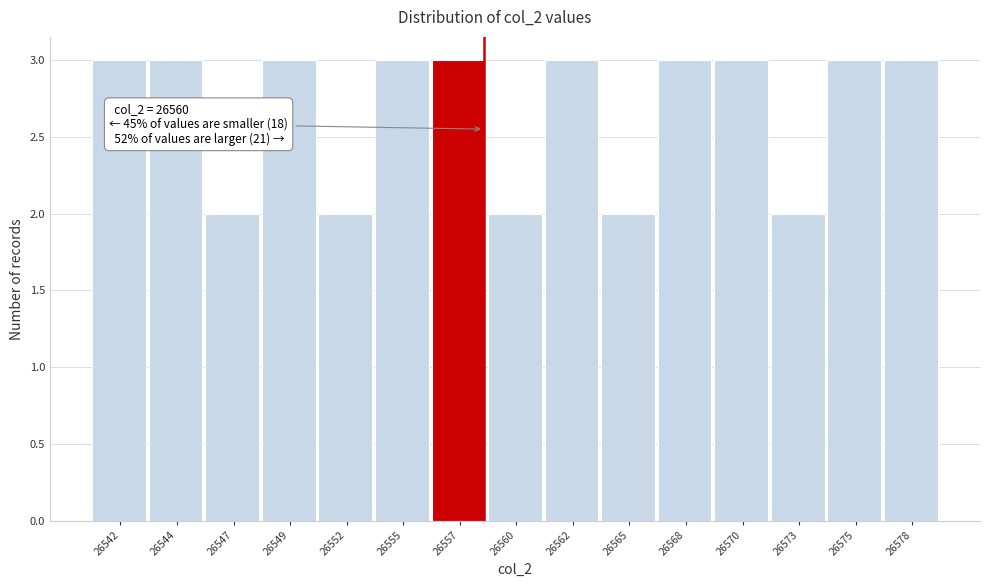

Reading right to left, list all the values displayed in this chart.

3	3	2	3	3	2	3	2	3	3	2	3	2	3	3